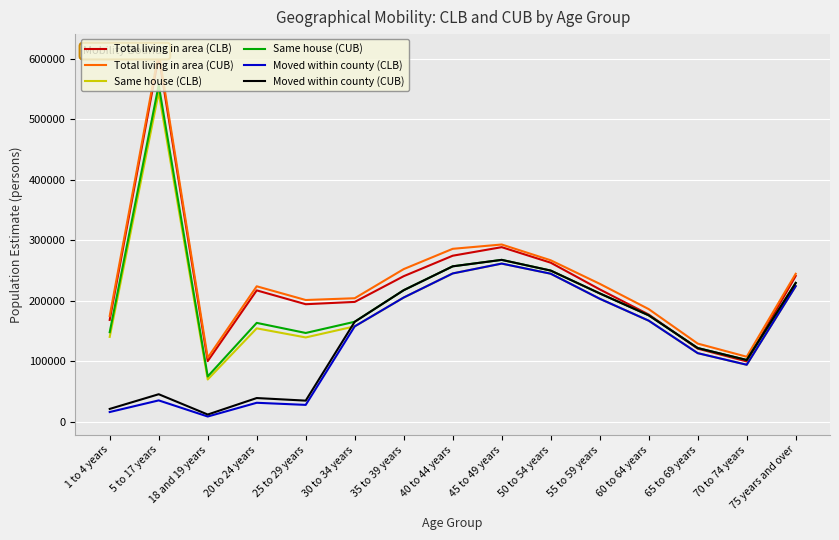

At which category does the chart reach its minimum across all series?

18 and 19 years